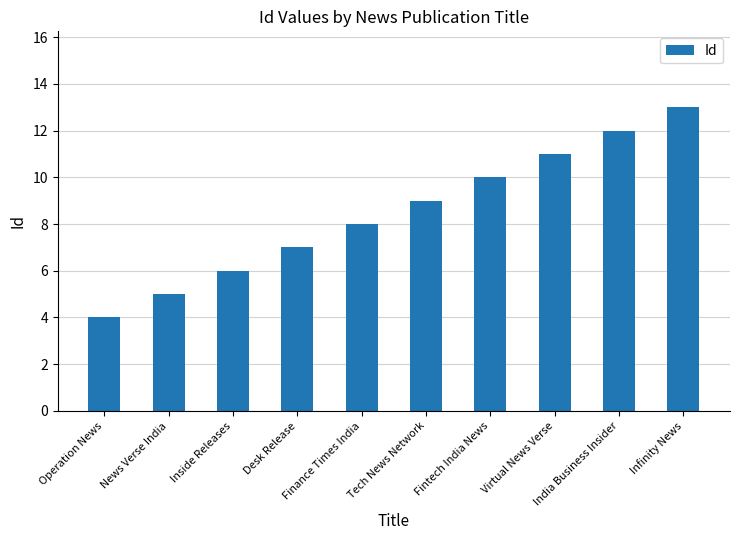

What is the maximum value shown in the chart?

13